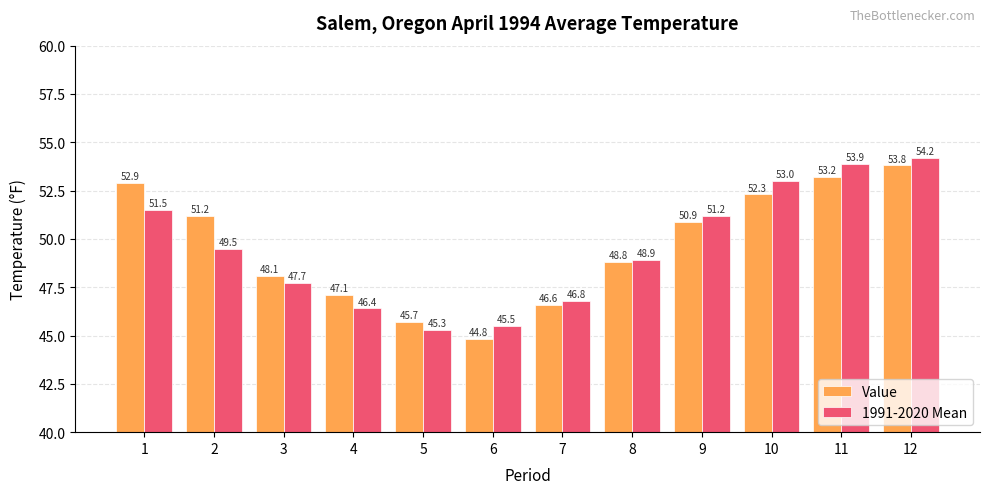

What is the value of the 1991-2020 Mean bar at the 4th from the left?

46.4